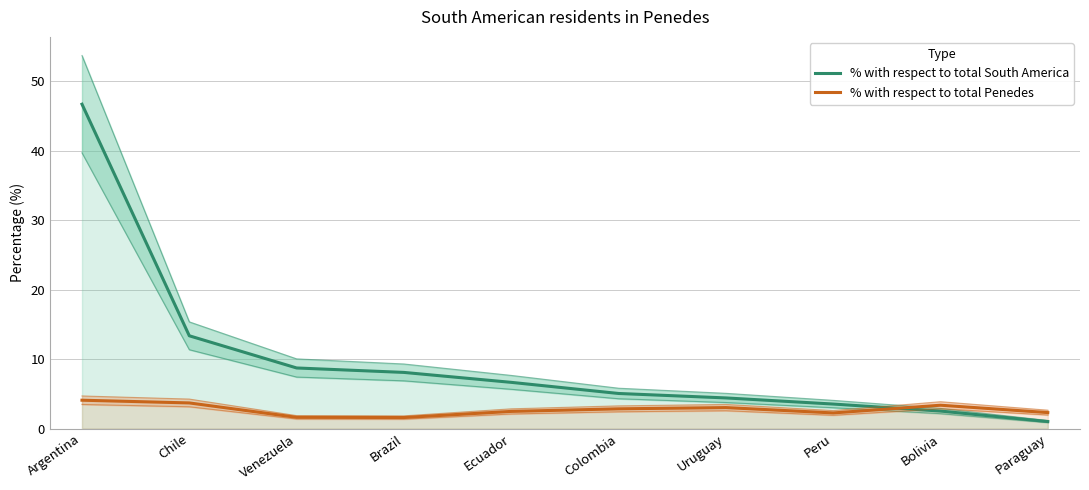

What is the difference between the % with respect to total Penedes values at Paraguay and Chile?

1.4